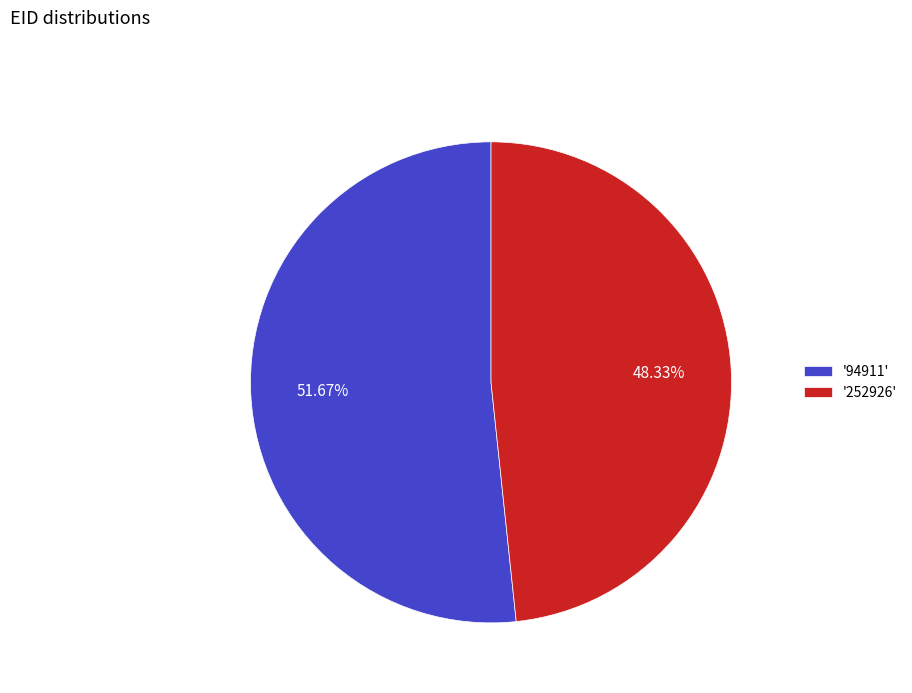

Do '94911' and '252926' together represent more than half of the pie?

Yes